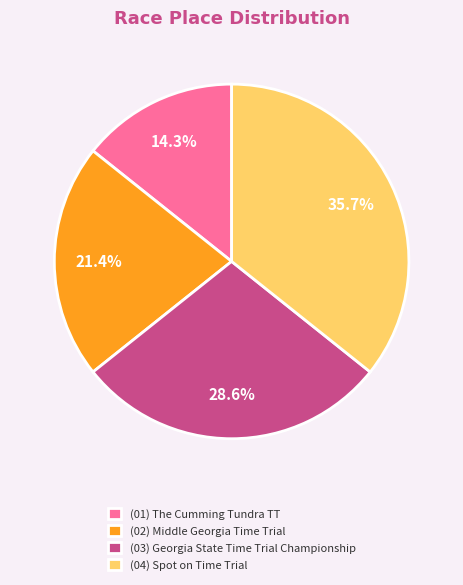

Do (04) Spot on Time Trial and (02) Middle Georgia Time Trial together represent more than half of the pie?

Yes